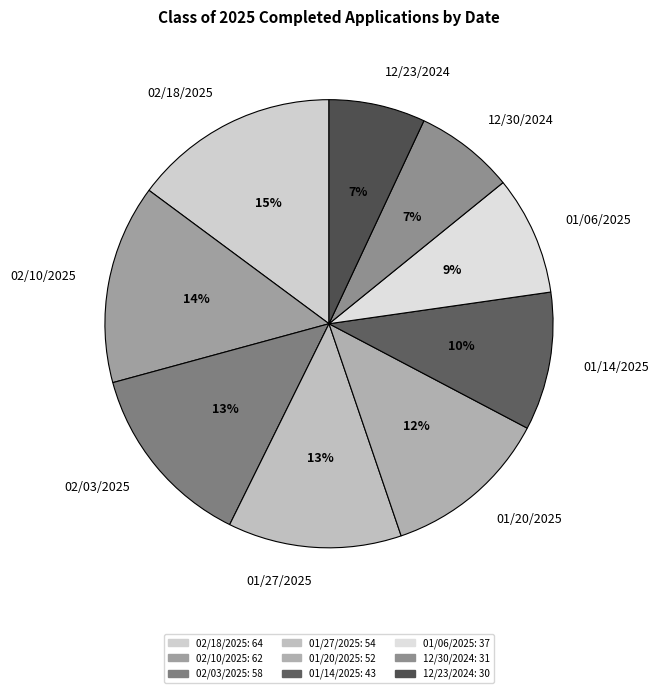

Does any single category account for the majority?

No